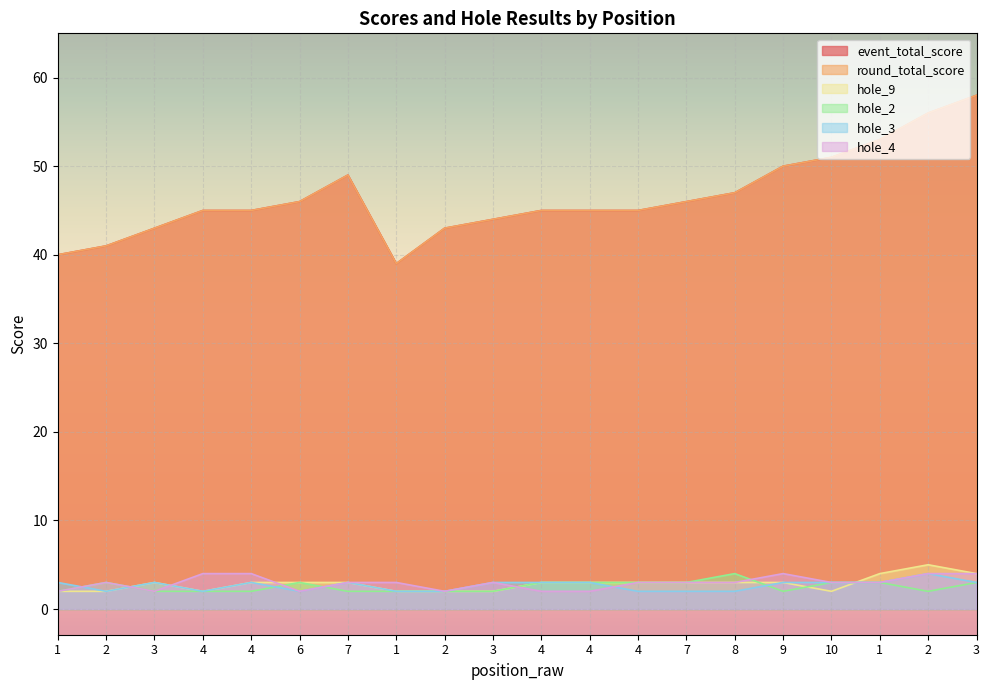

At how many categories does at least one series exceed 54?

2